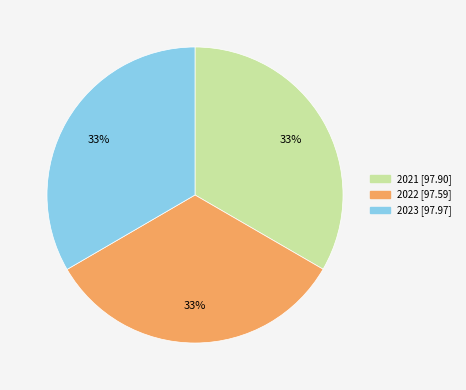

How many segments does this pie chart have?

3